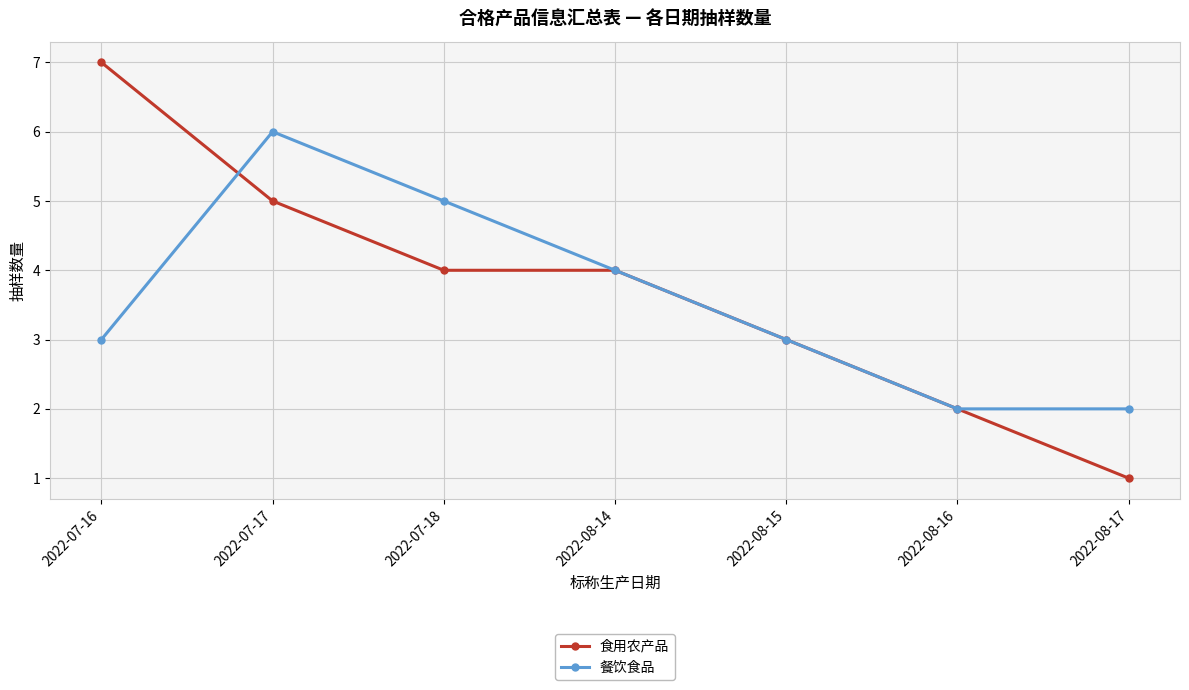

What is the difference between the maximum and minimum values in the 餐饮食品 series?

4